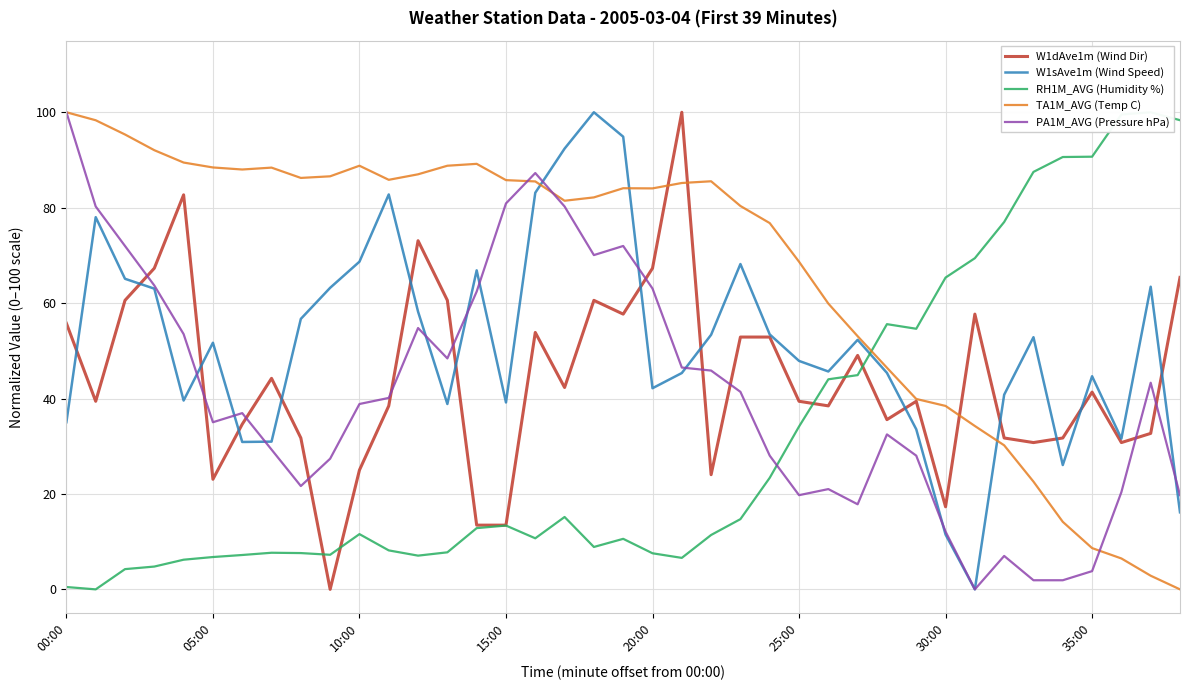

What is the maximum value for W1sAve1m (Wind Speed)?

100.0